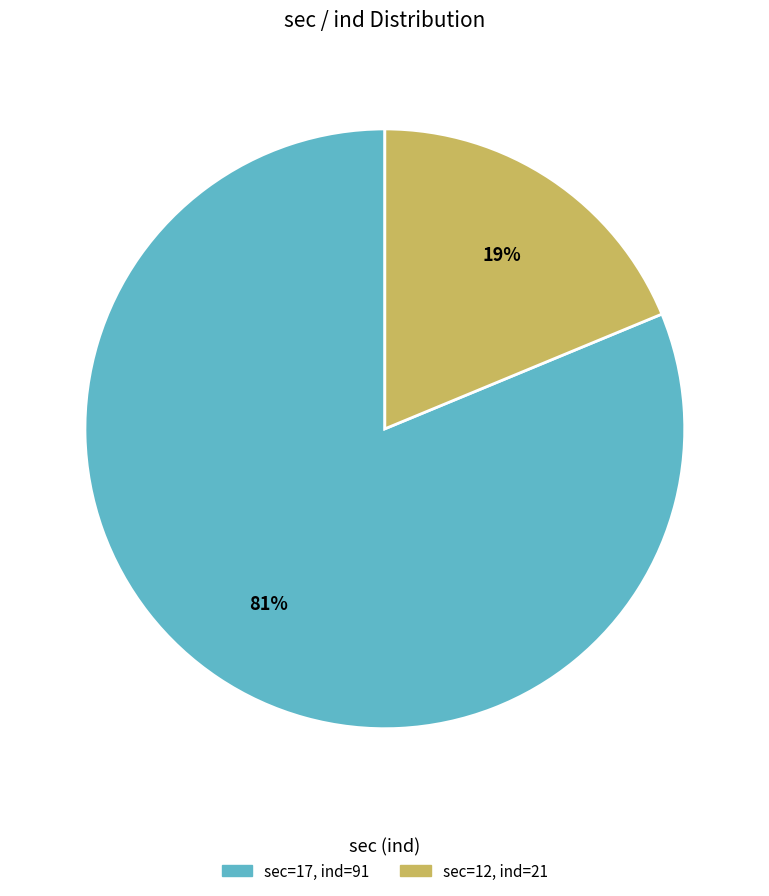

To the nearest percent, what is the average slice percentage?

50%